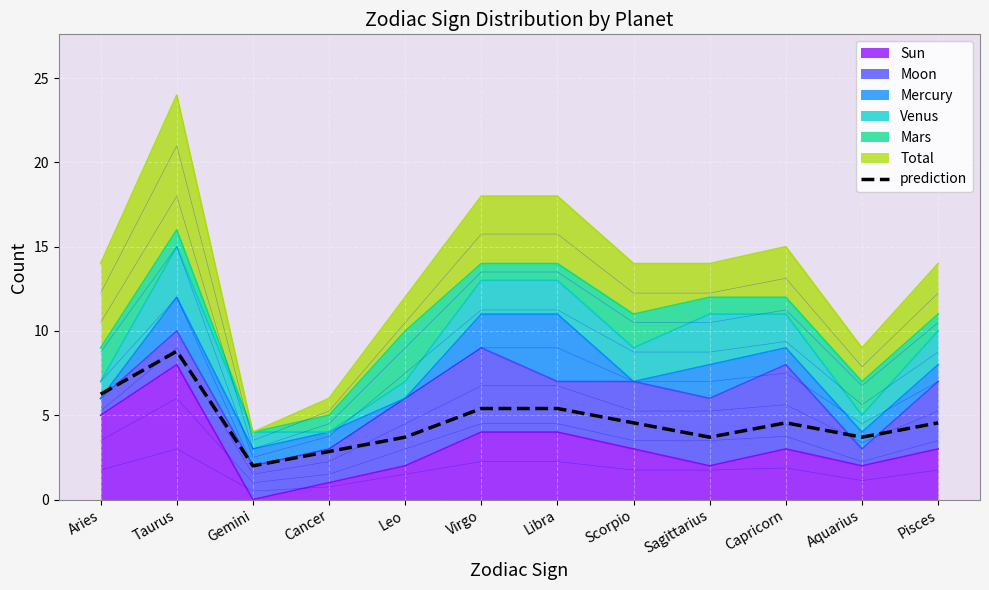

What is the sum of all values?

55.5